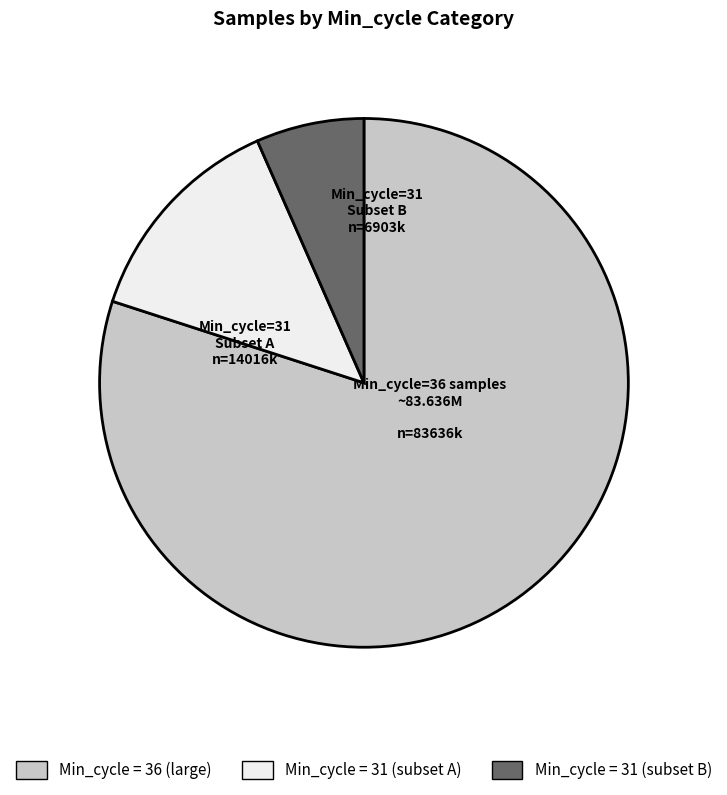

Is there a majority slice in this chart?

Yes